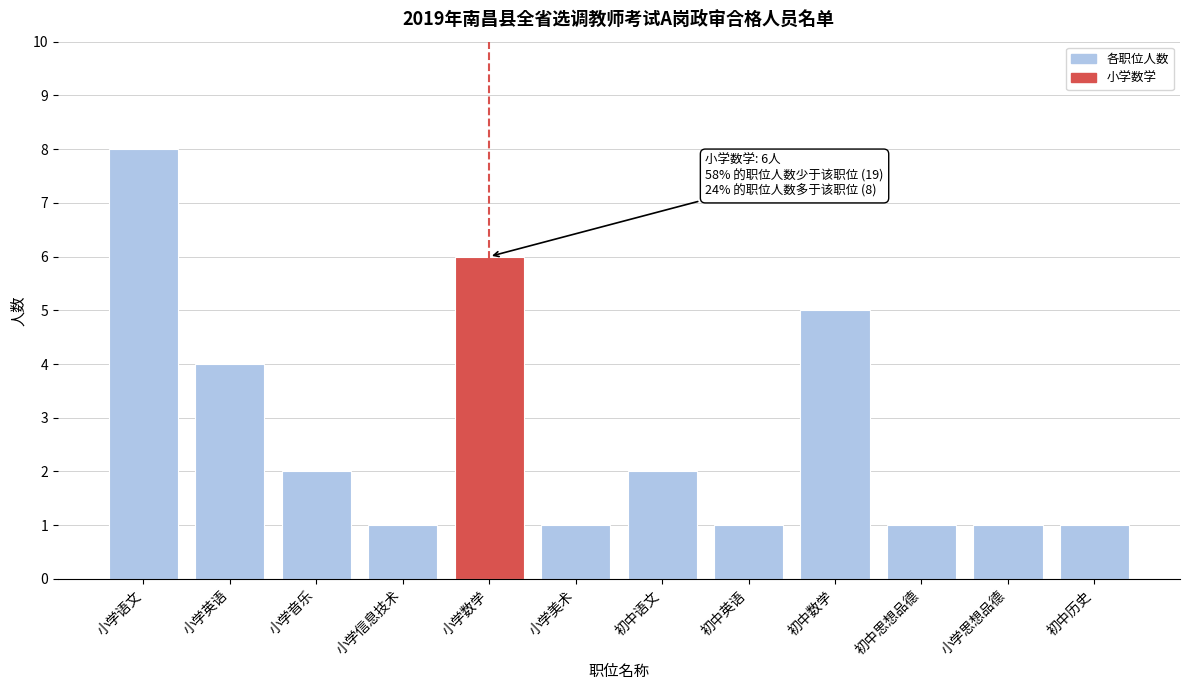

Reading left to right, list all the values displayed in this chart.

小学语文=8	小学英语=4	小学音乐=2	小学信息技术=1	小学数学=6	小学美术=1	初中语文=2	初中英语=1	初中数学=5	初中思想品德=1	小学思想品德=1	初中历史=1